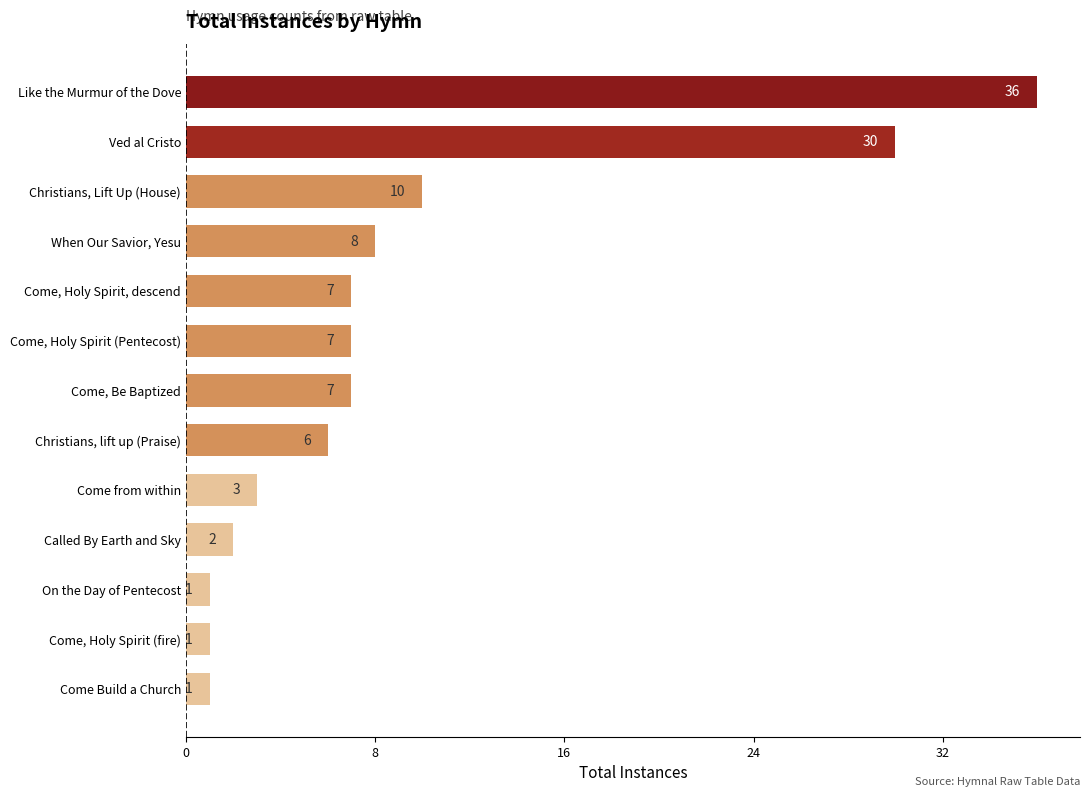

How many data points are less than 7?

6